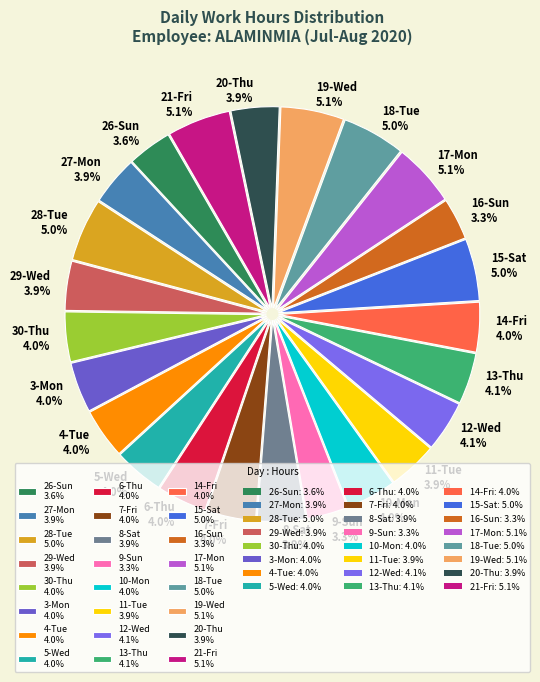

How many slices are in this pie chart?

24